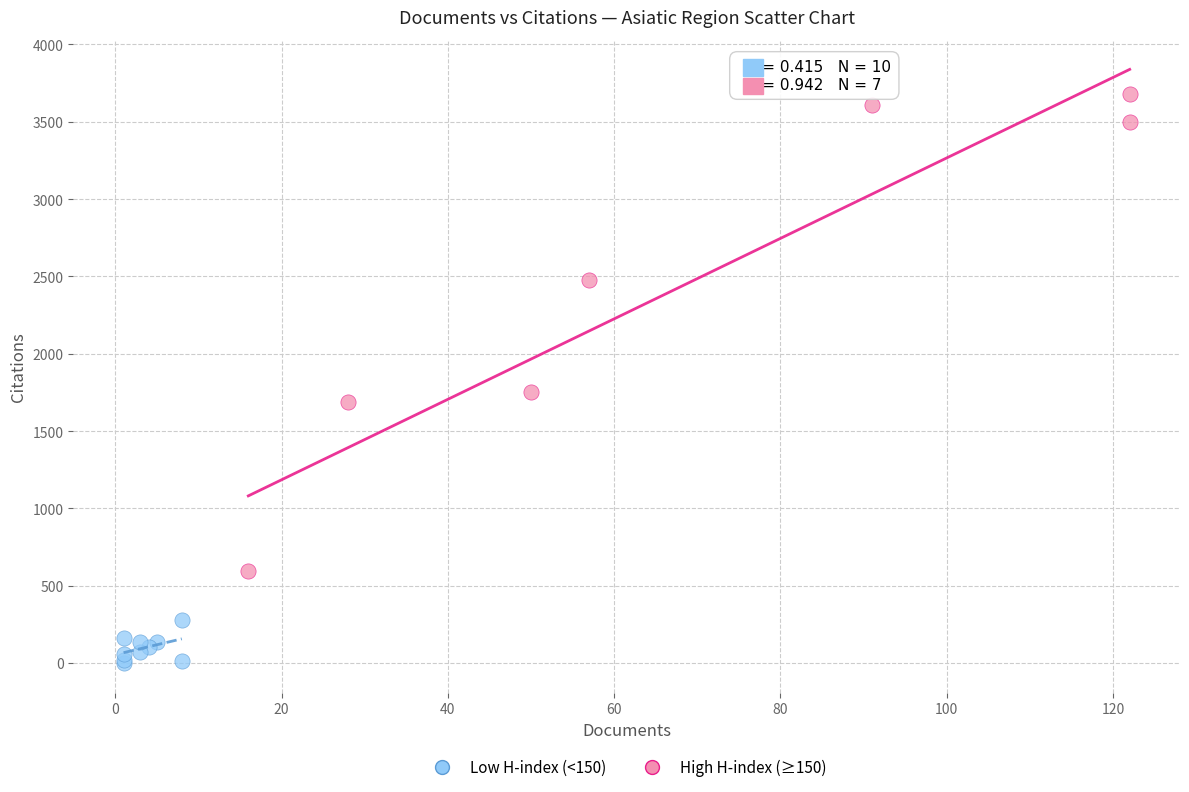

Which series contains the lowest Y value?

Low H-index (<150)